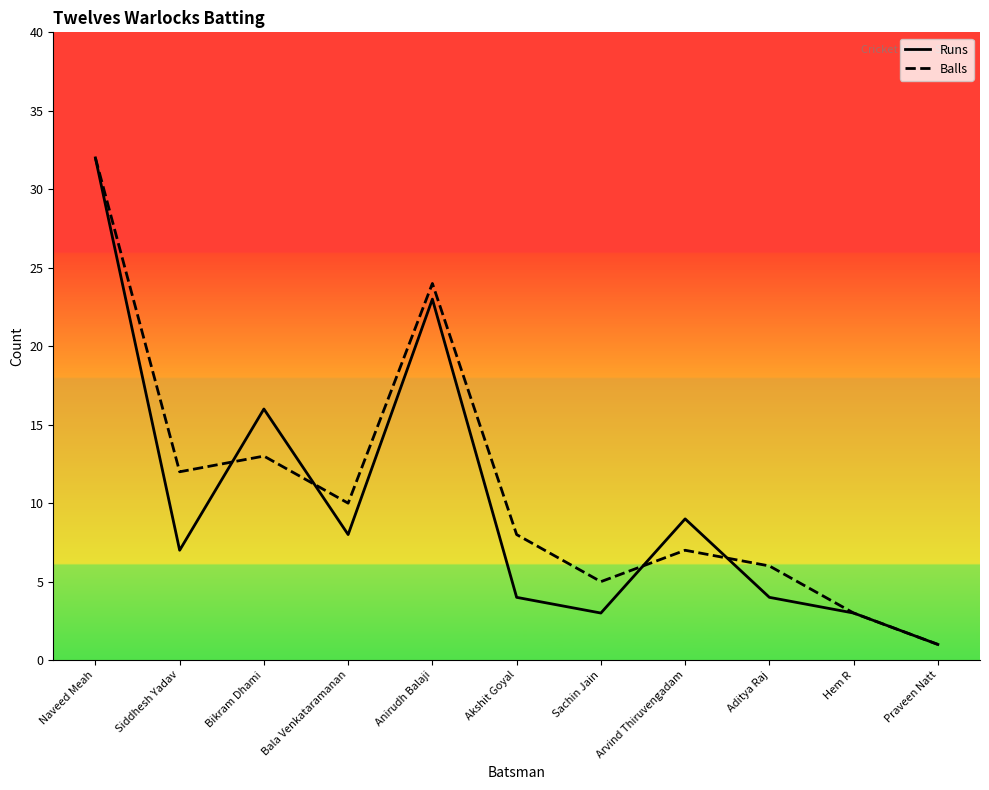

What is the difference between the maximum and minimum values in the Runs series?

31